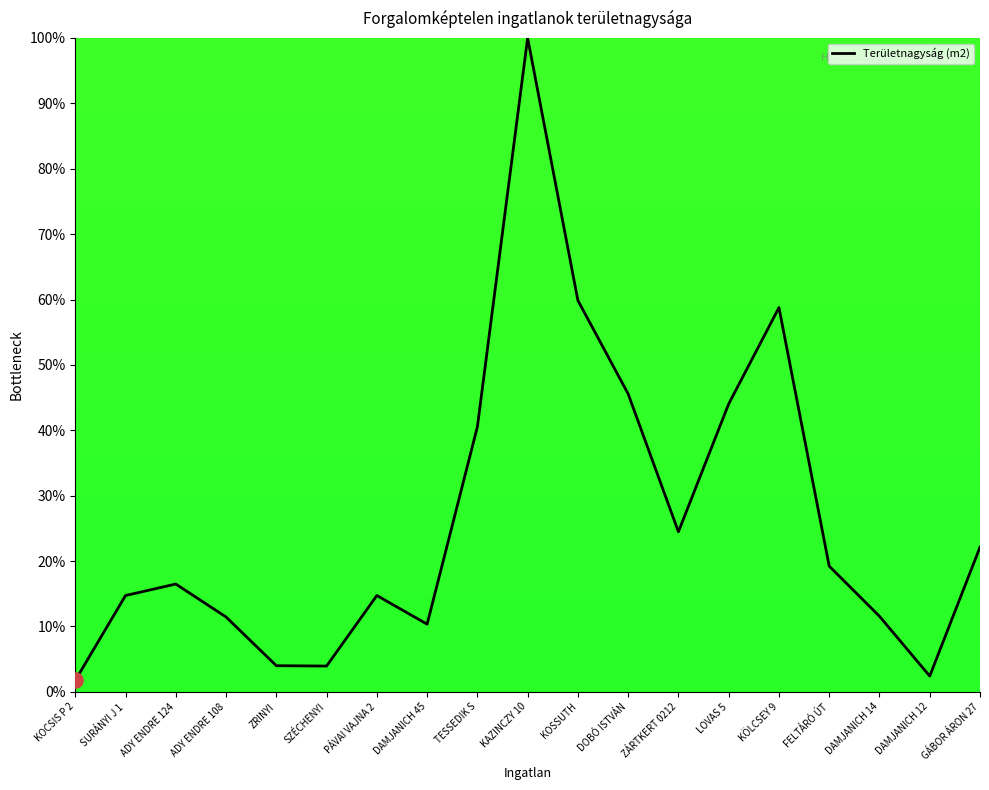

Approximately how many times larger is the value at DAMJANICH 14 compared to DAMJANICH 12?

4.8